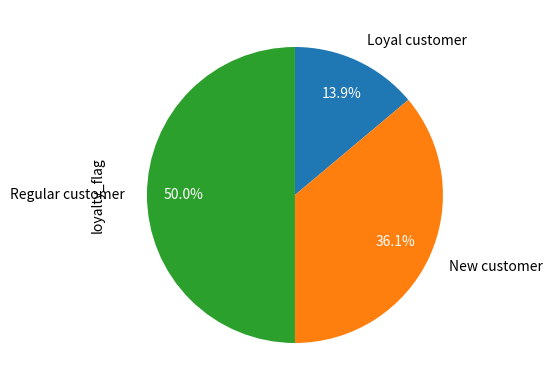

Does New customer represent more than half of the total?

No